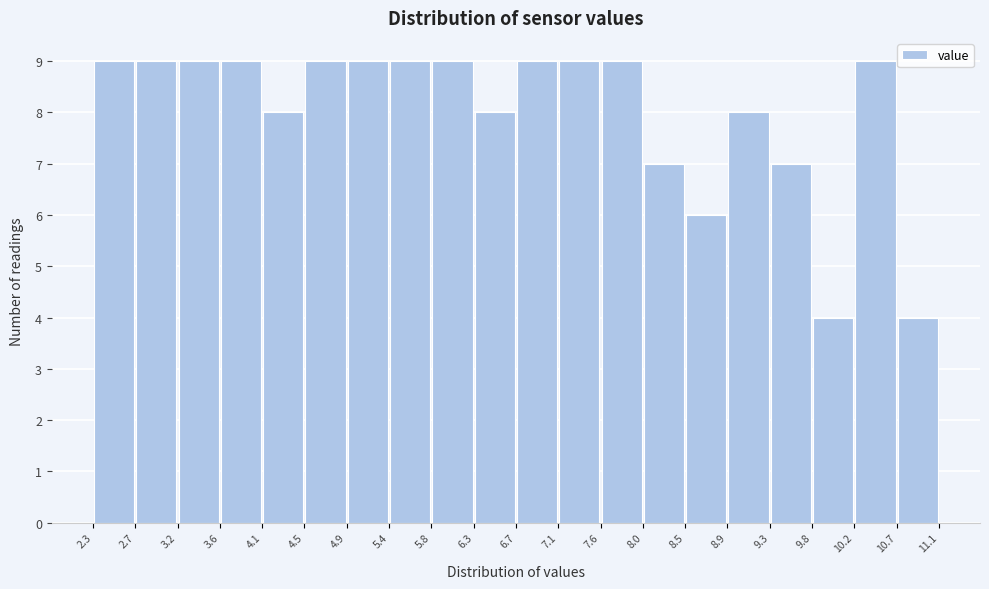

Reading left to right, list every bar in this chart as the range it spans on the x-axis followed by its height. The values are not printed on the chart, so give them approximately, as read against the axis.

2.3 to 2.7: 9
2.7 to 3.2: 9
3.2 to 3.6: 9
3.6 to 4.1: 9
4.1 to 4.5: 8
4.5 to 4.9: 9
4.9 to 5.4: 9
5.4 to 5.8: 9
5.8 to 6.3: 9
6.3 to 6.7: 8
6.7 to 7.1: 9
7.1 to 7.6: 9
7.6 to 8.0: 9
8.0 to 8.5: 7
8.5 to 8.9: 6
8.9 to 9.3: 8
9.3 to 9.8: 7
9.8 to 10.2: 4
10.2 to 10.7: 9
10.7 to 11.1: 4